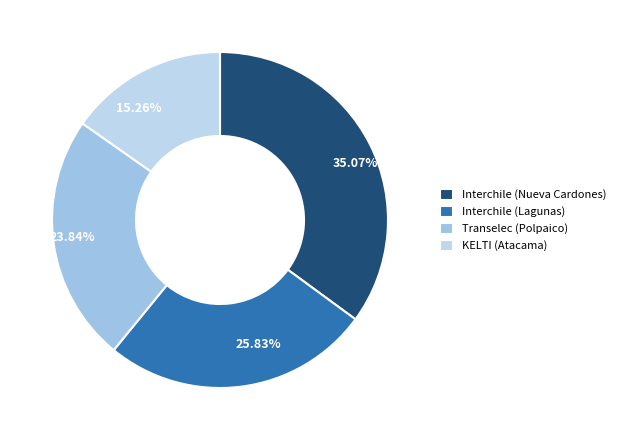

What is the smallest slice in the pie chart?

KELTI (Atacama)